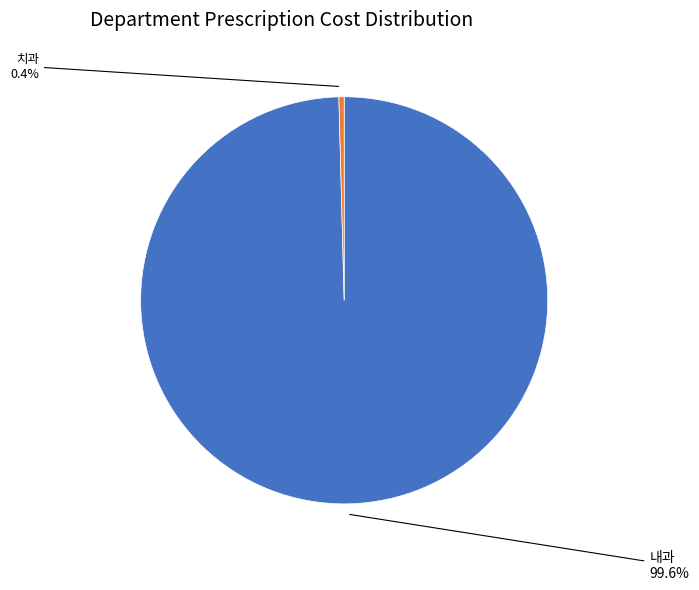

Is there any slice that represents more than half of the pie?

Yes